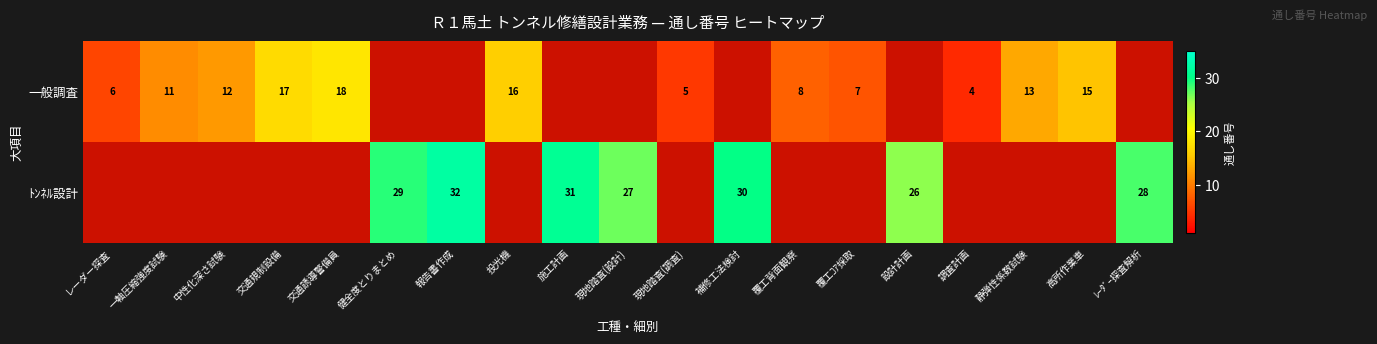

Which has a higher value, 報告書作成 or 現地踏査(調査)?

現地踏査(調査)